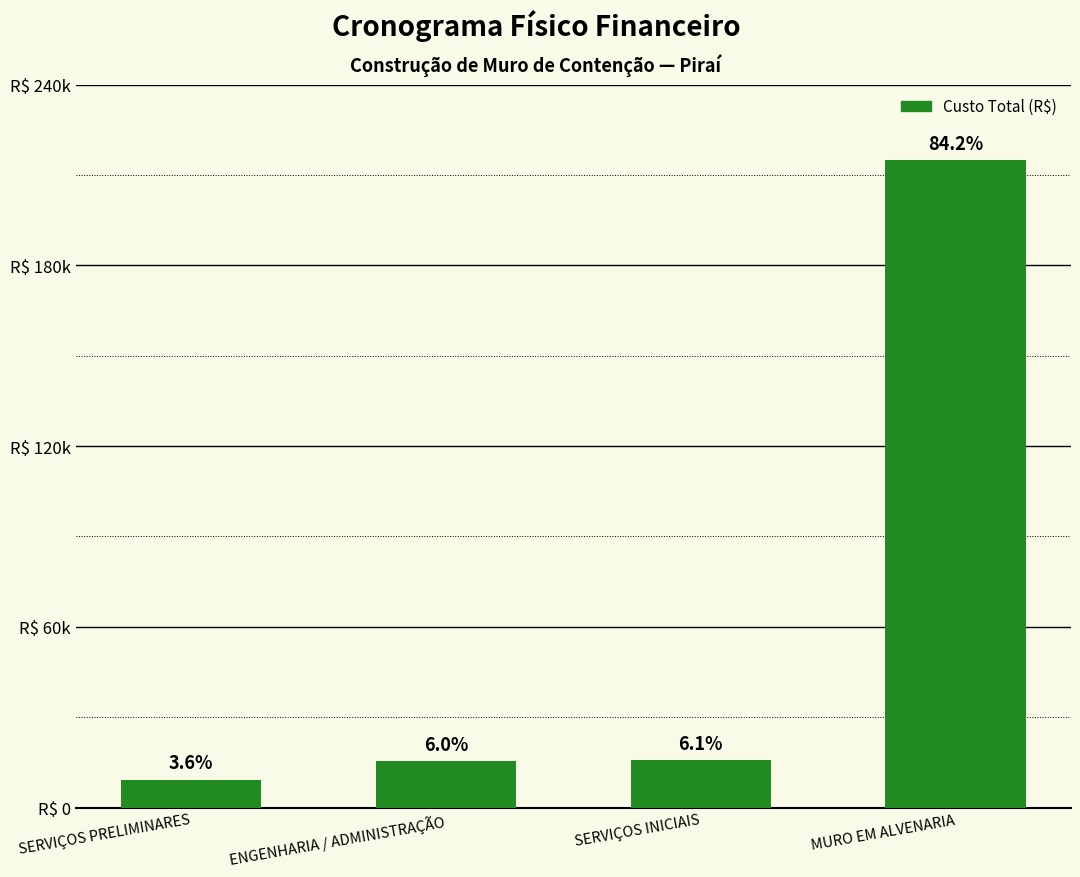

What is the sum of all values?

254951.6